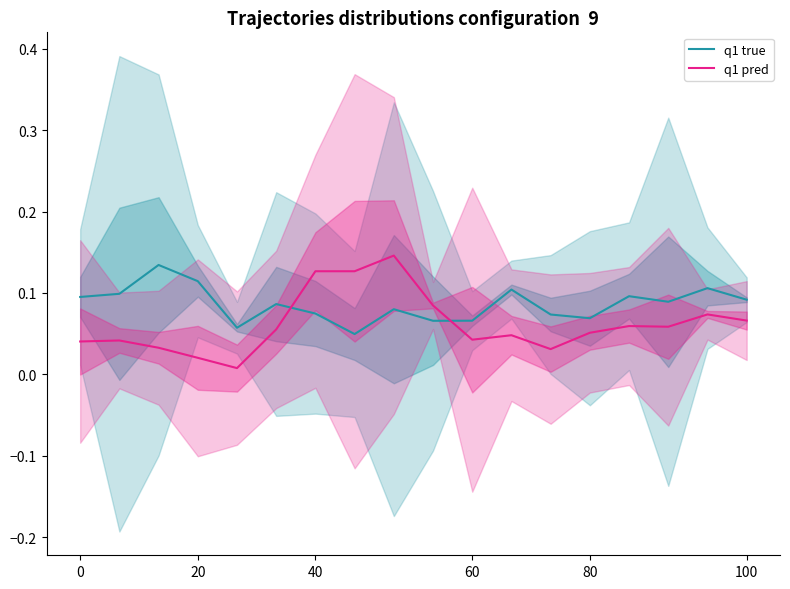

What is the difference between the maximum and minimum values in the q1 true series?

0.1